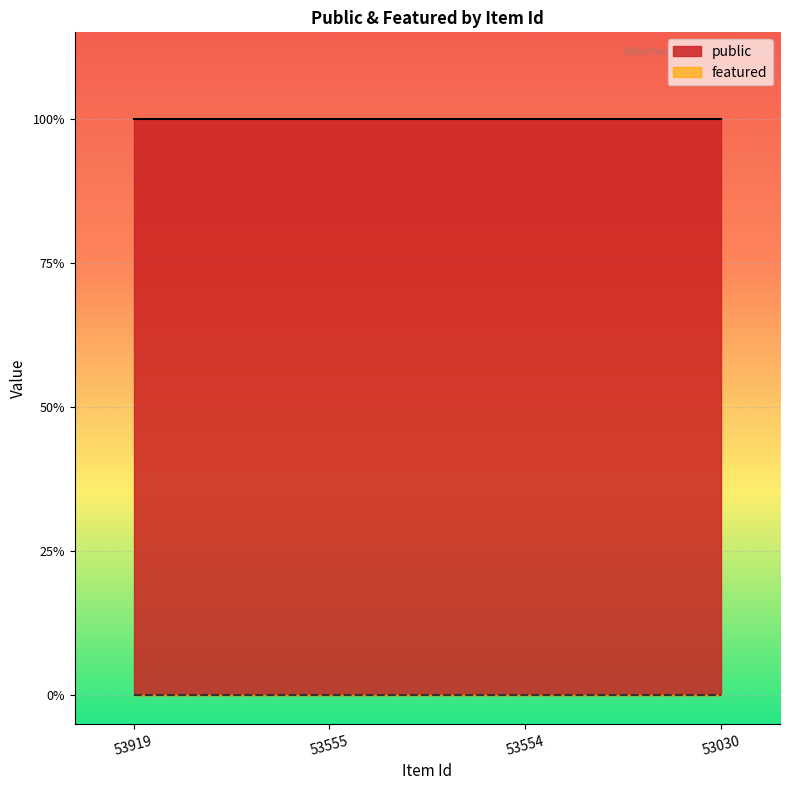

Reading left to right, transcribe all the data shown in this chart.

public: 1	1	1	1
featured: 0	0	0	0